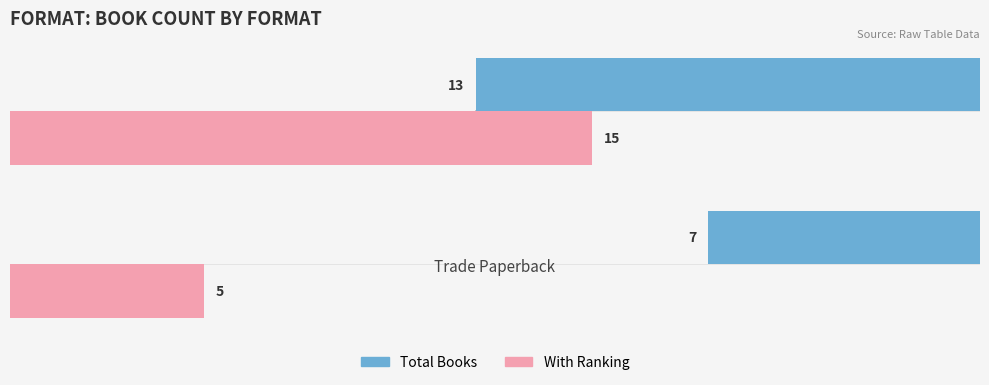

The value of Total Books at 0 is 7. True or false?

True